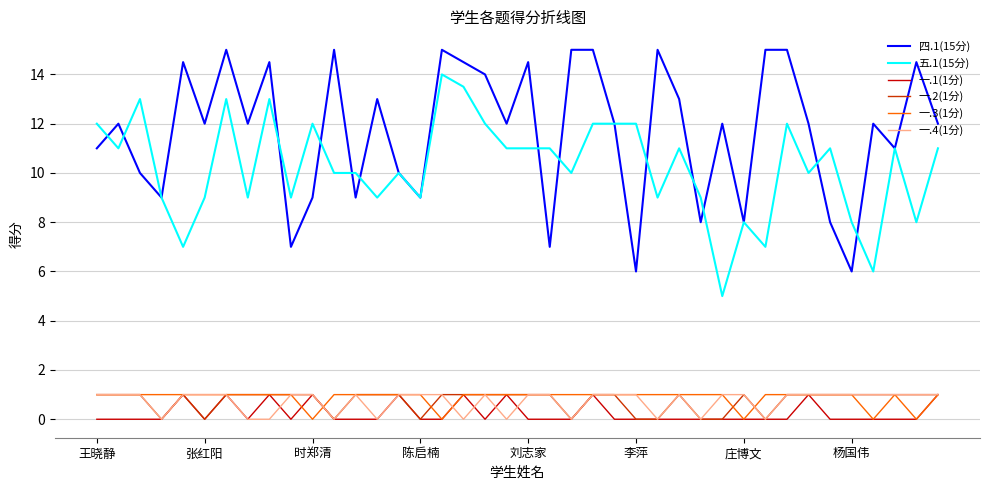

Which series has the largest total across all categories?

四.1(15分)